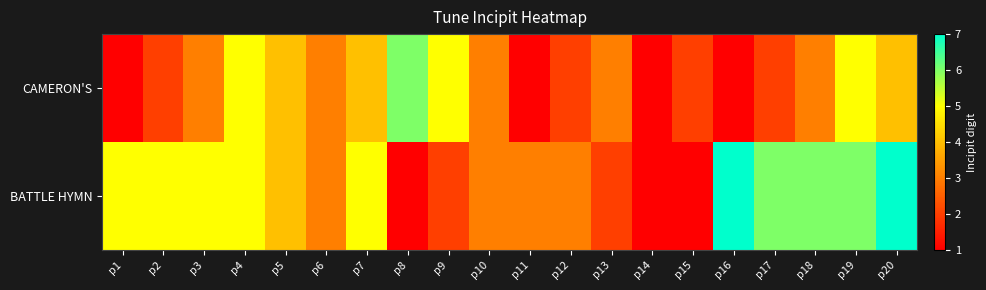

What is the total value across all series at p3?

8